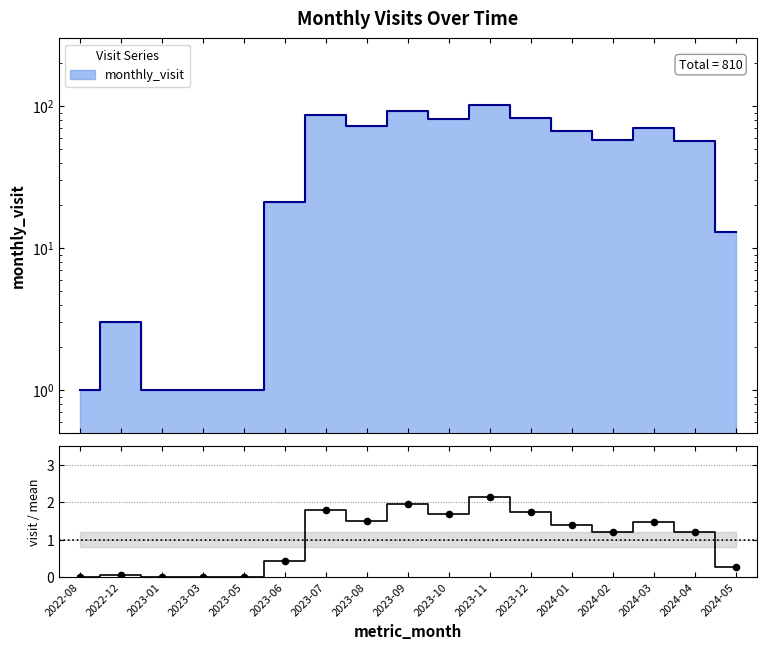

Between 2023-12 and 2024-03, which is larger?

2023-12